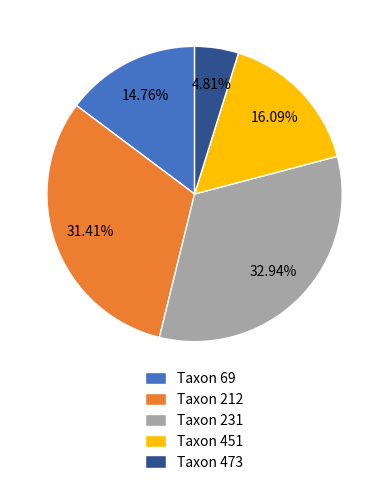

Count the number of slices in the pie.

5